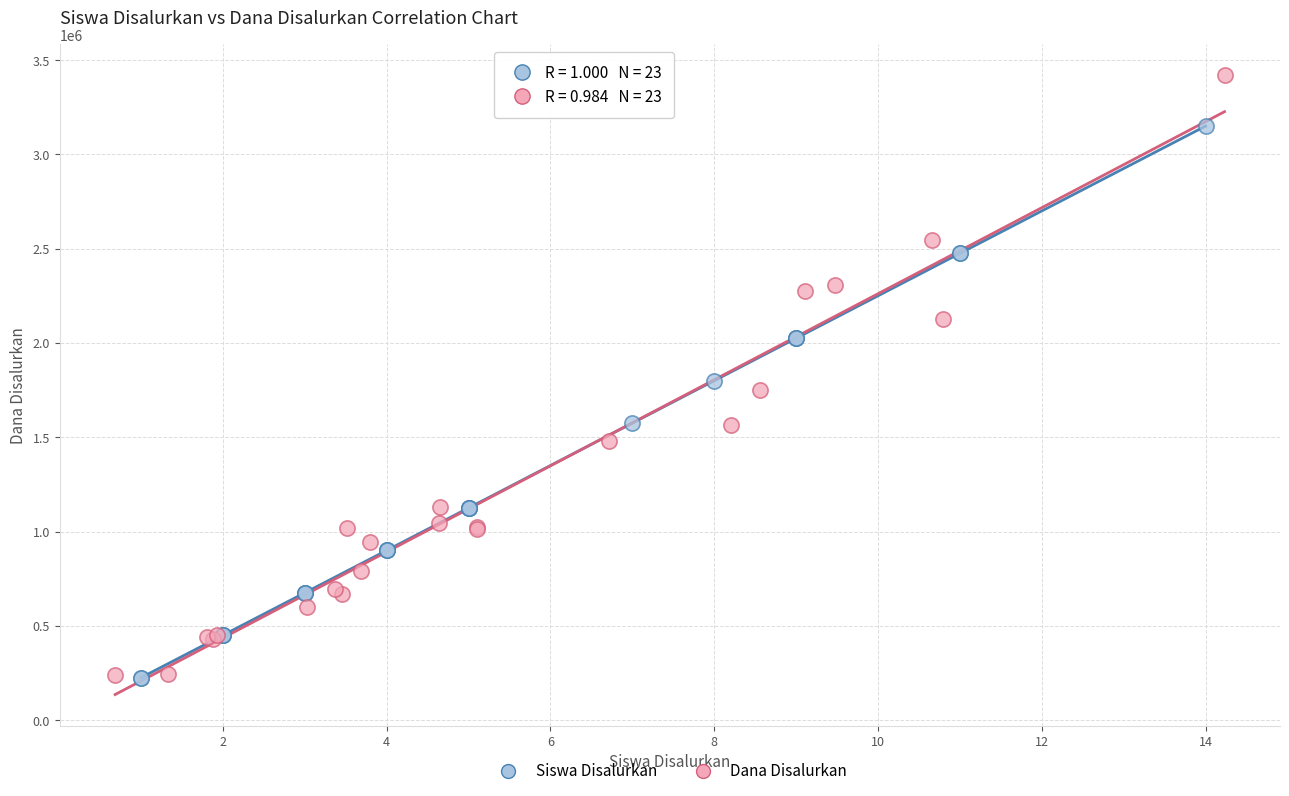

Which series contains the highest Y value?

Dana Disalurkan